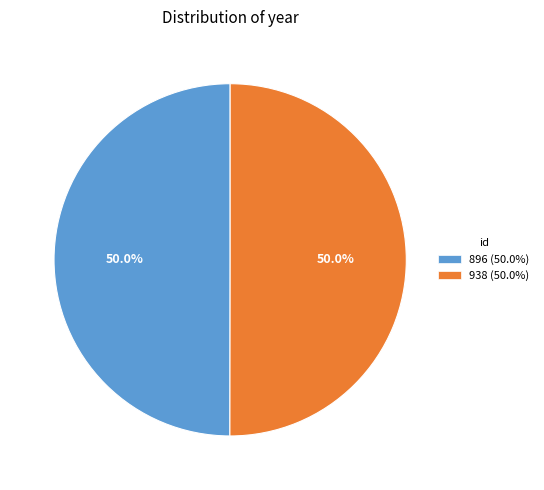

Approximately how many times larger is the value at 896 (50.0%) compared to 938 (50.0%)?

1.0